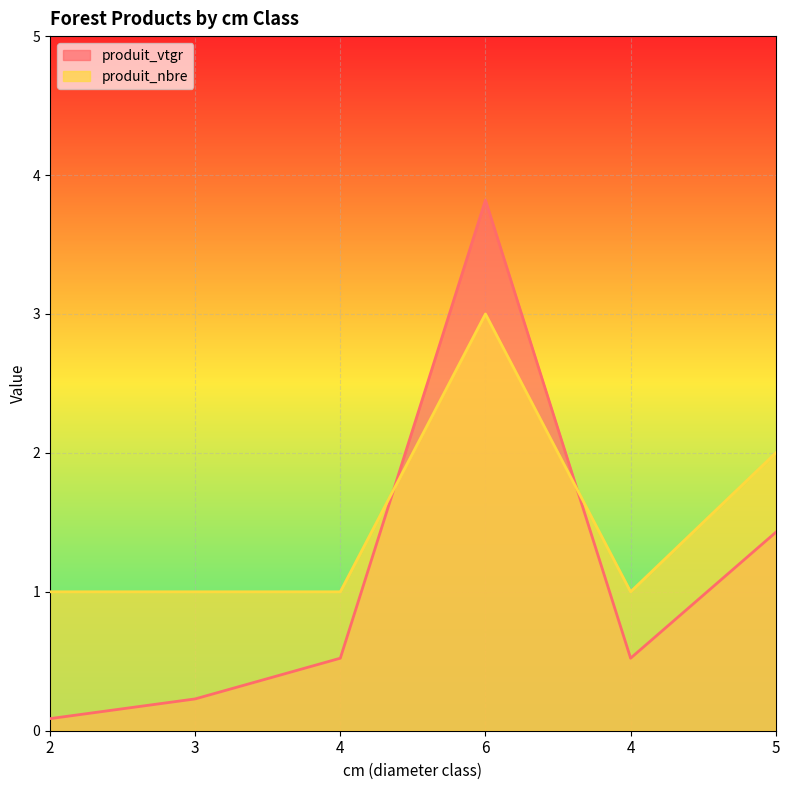

At which category does the chart reach its peak across all series?

6